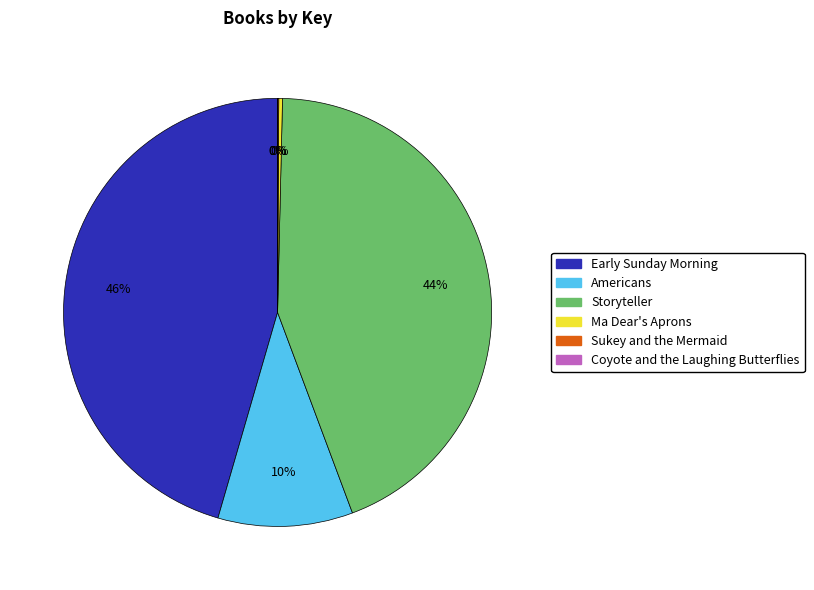

Which slice is the largest?

Early Sunday Morning